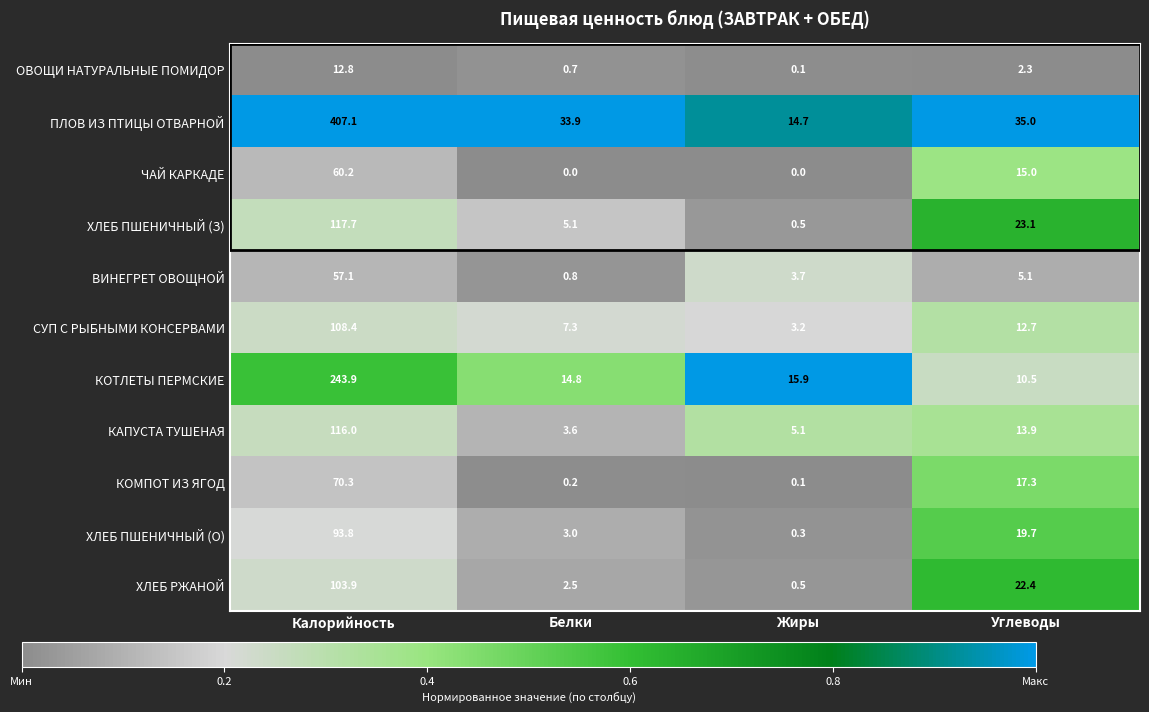

At which label is ПЛОВ ИЗ ПТИЦЫ ОТВАРНОЙ closest to 210?

Углеводы